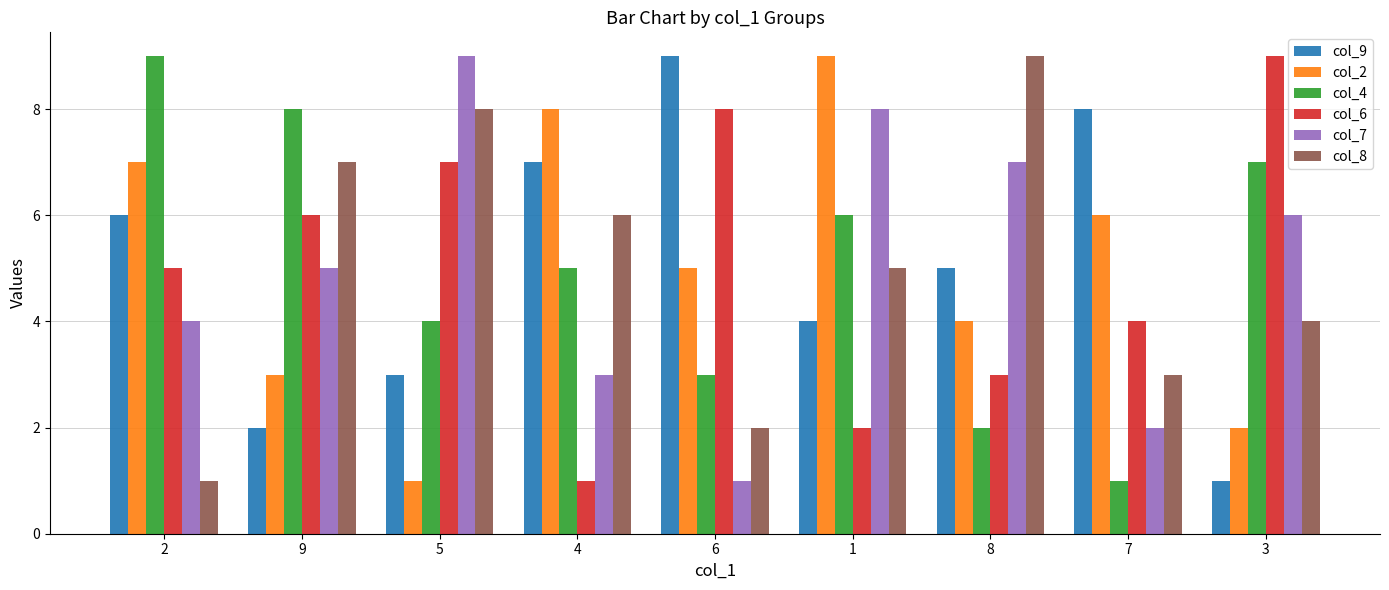

At 8, list the series in order from largest to smallest.

col_8, col_7, col_9, col_2, col_6, col_4